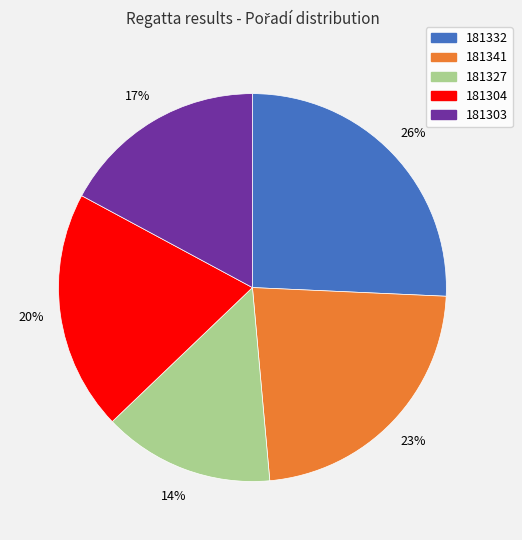

How many segments does this pie chart have?

5